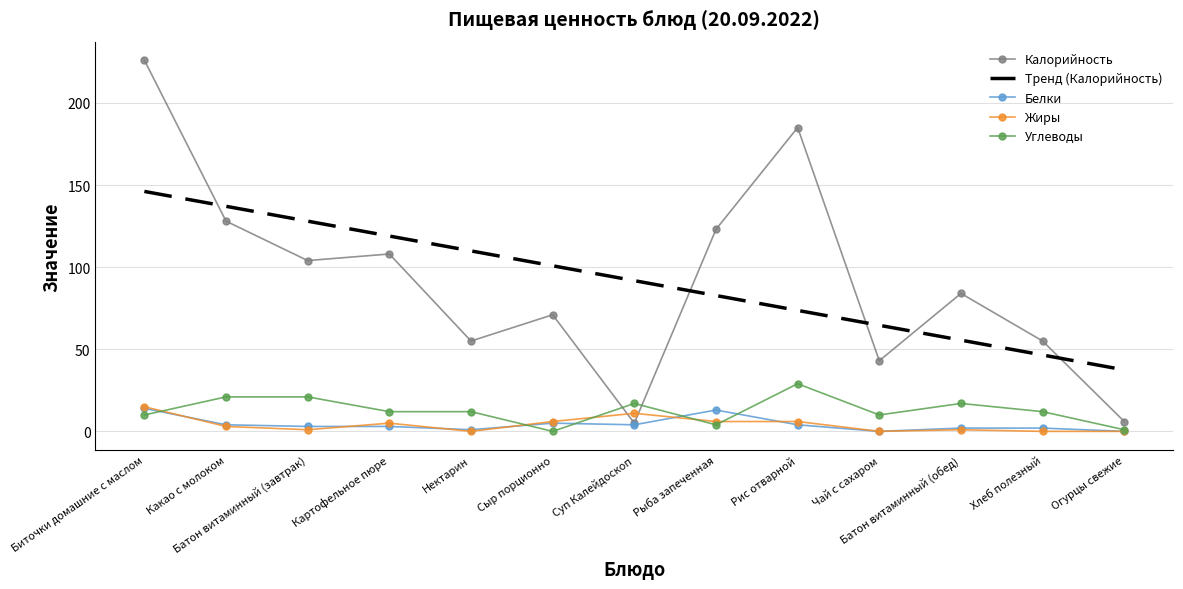

Between which two adjacent categories do Жиры and Калорийность first intersect?

Сыр порционно and Суп Калейдоскоп